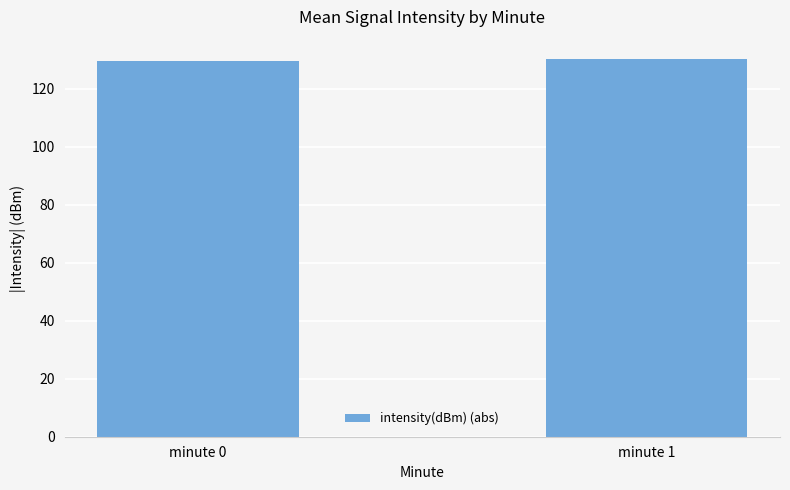

The chart shows a value of 129.4 at minute 0. True or false?

True